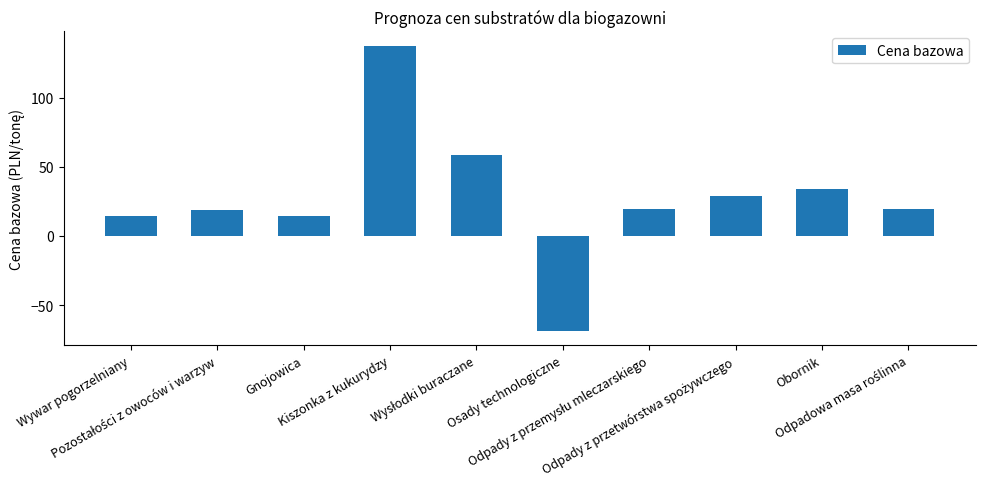

What is the greatest value displayed?

137.5